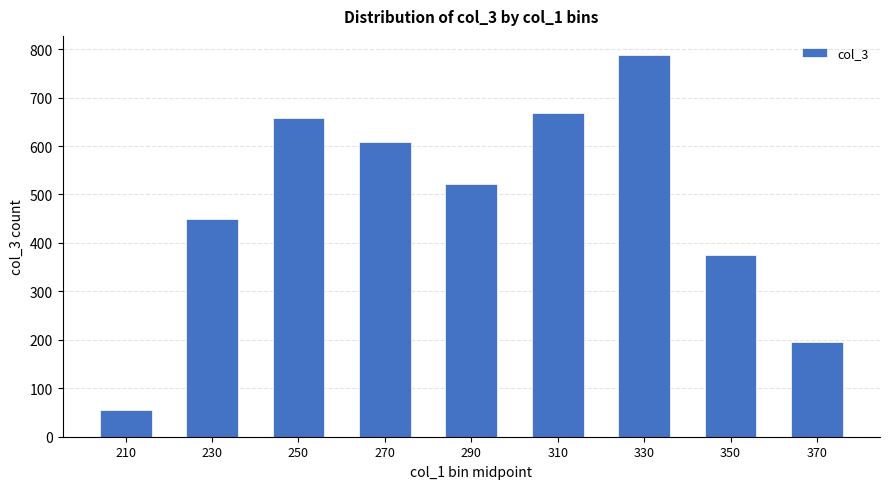

What is the ratio of the value at 290 to the value at 310?

0.8